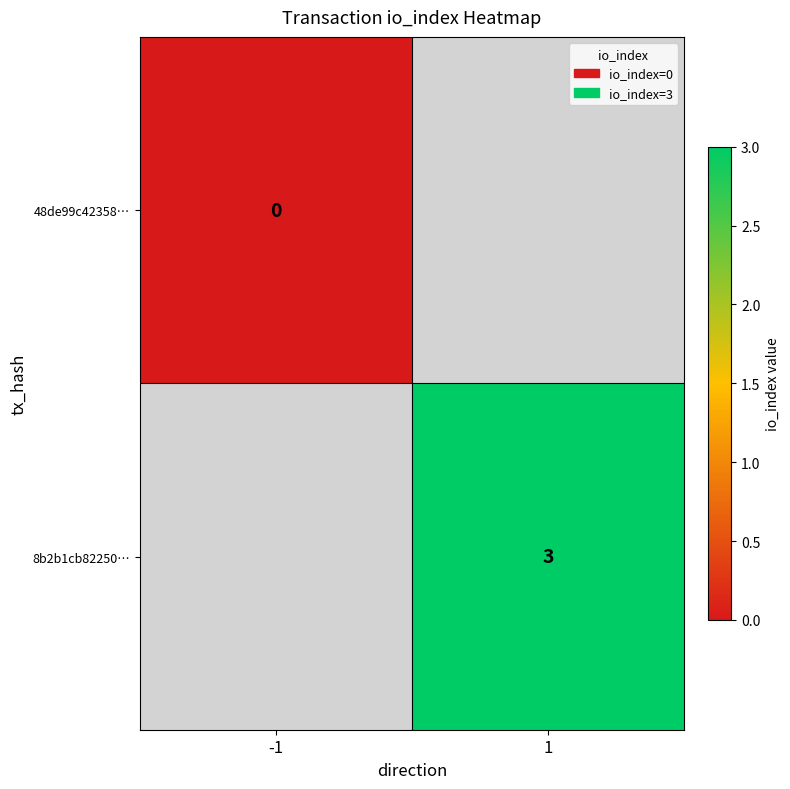

What is the maximum value shown in the chart?

3.0